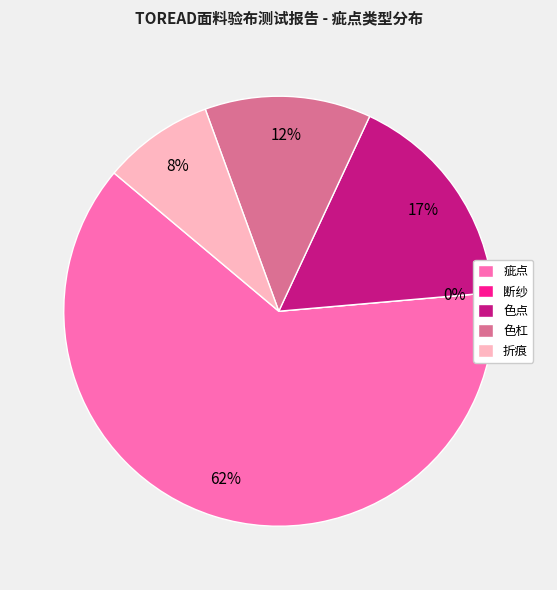

To the nearest percent, what is the average slice percentage?

20%